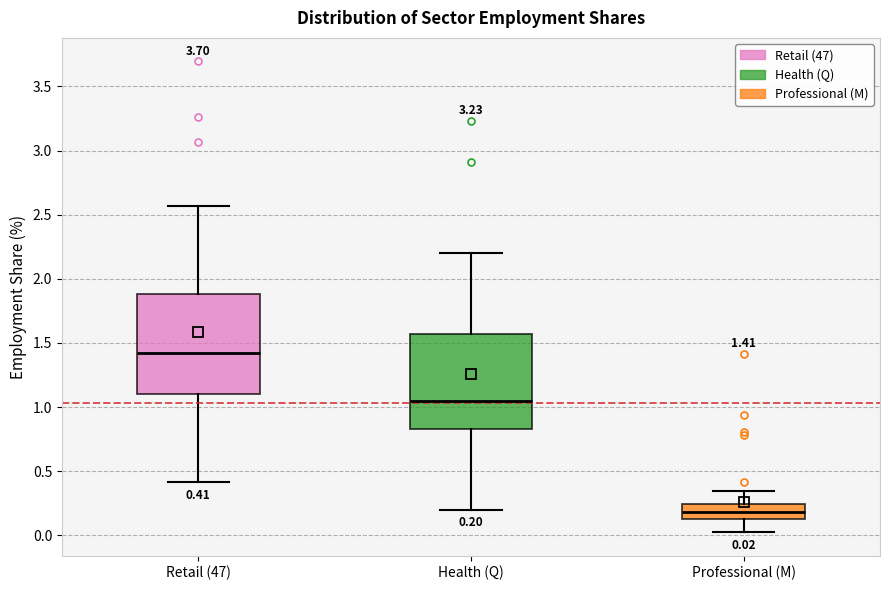

Which box has the lowest median line?

Professional (M)